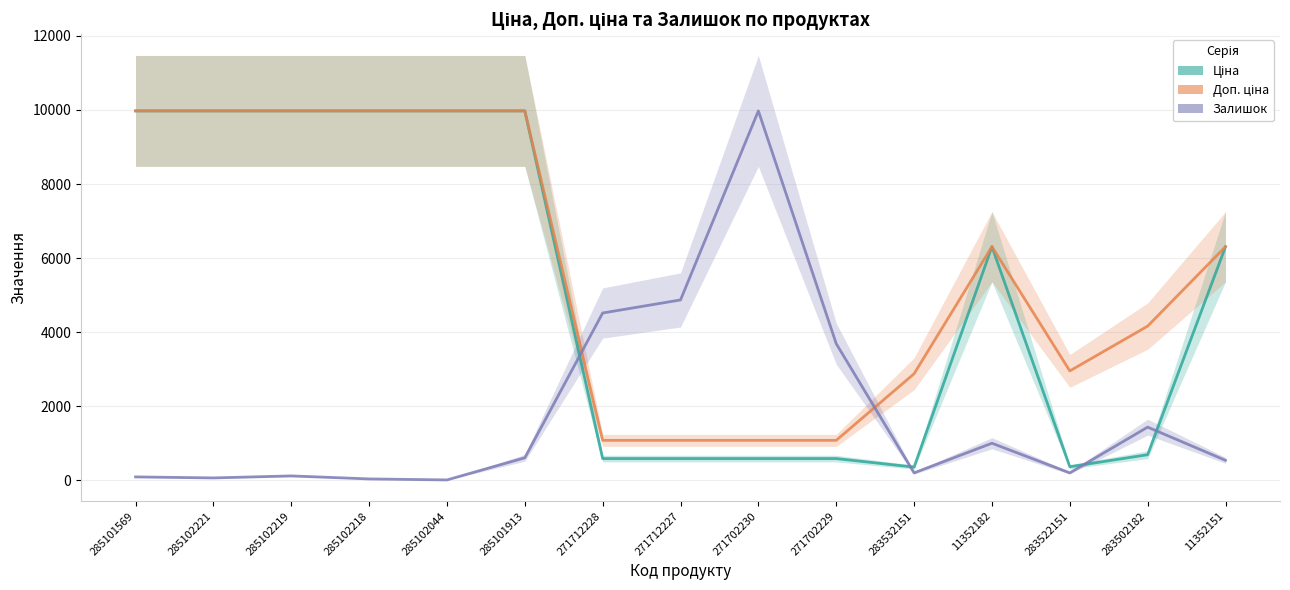

Reading right to left, transcribe all the data shown in this chart.

Ціна: 11352151=6308.8	283502182=694.3	283522151=369.5	11352182=6308.8	283532151=359.8	271702229=589.9	271702230=589.9	271712227=589.9	271712228=589.9	285101913=9975.0	285102044=9975.0	285102218=9975.0	285102219=9975.0	285102221=9975.0	285101569=9975.0
Доп. ціна: 11352151=6308.8	283502182=4165.6	283522151=2955.8	11352182=6308.8	283532151=2878.8	271702229=1081.7	271702230=1081.7	271712227=1081.7	271712228=1081.7	285101913=9975.0	285102044=9975.0	285102218=9975.0	285102219=9975.0	285102221=9975.0	285101569=9975.0
Залишок: 11352151=542.9	283502182=1438.6	283522151=203.6	11352182=1004.3	283532151=203.6	271702229=3691.4	271702230=9975.0	271712227=4872.1	271712228=4519.3	285101913=610.7	285102044=13.6	285102218=40.7	285102219=122.1	285102221=67.9	285101569=95.0